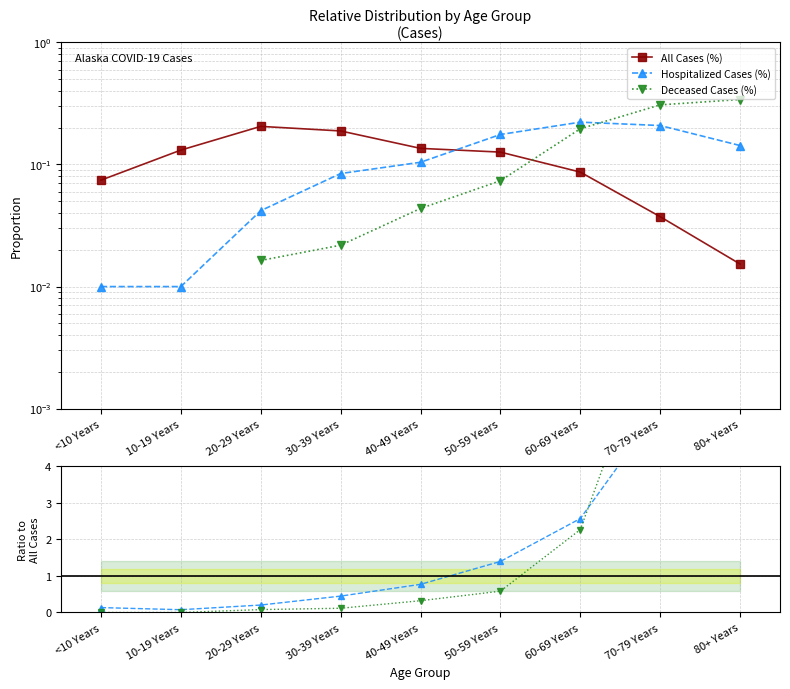

Is this an area chart (filled region under the line)?

No